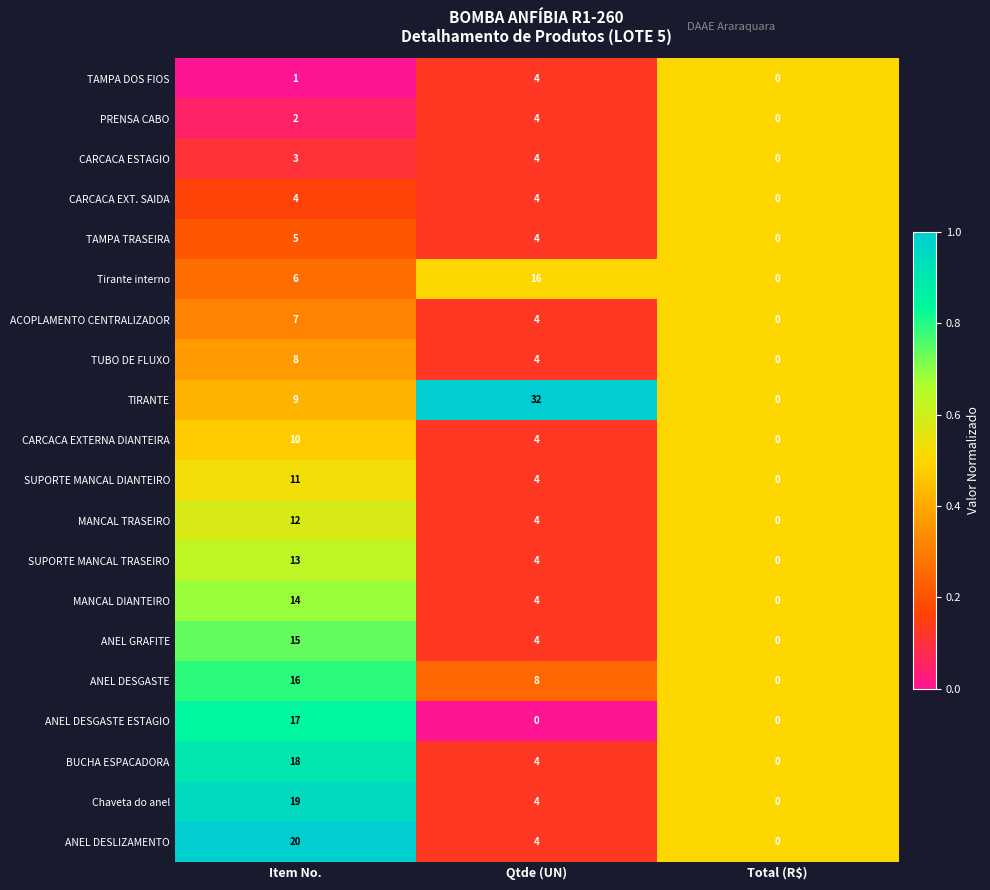

At which label is TIRANTE closest to 16?

Item No.